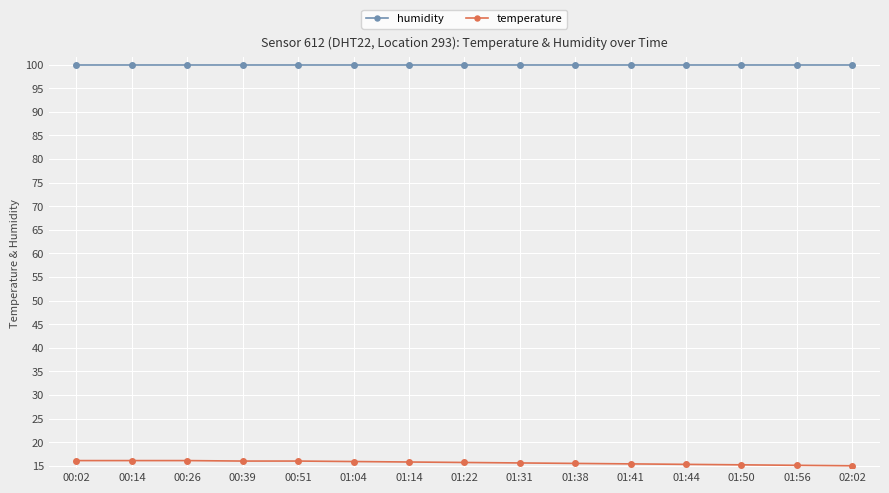

What is the difference between the highest and lowest values at 01:50?

84.7